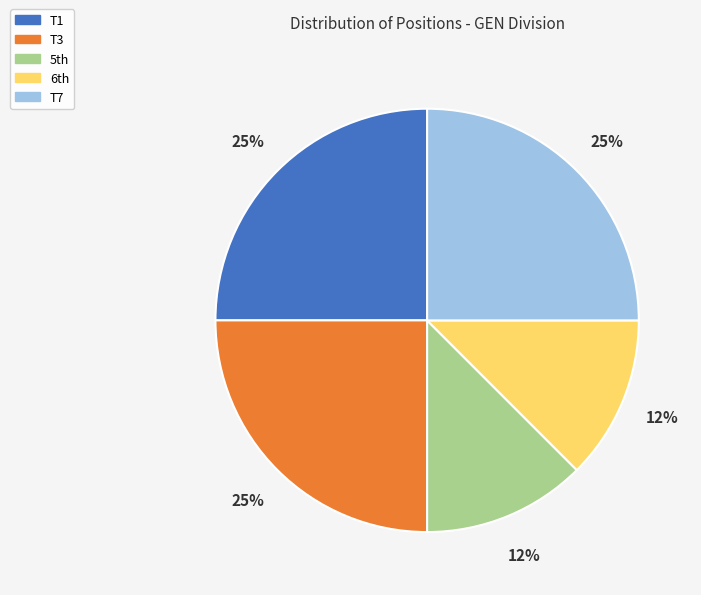

How many slices are in this pie chart?

5